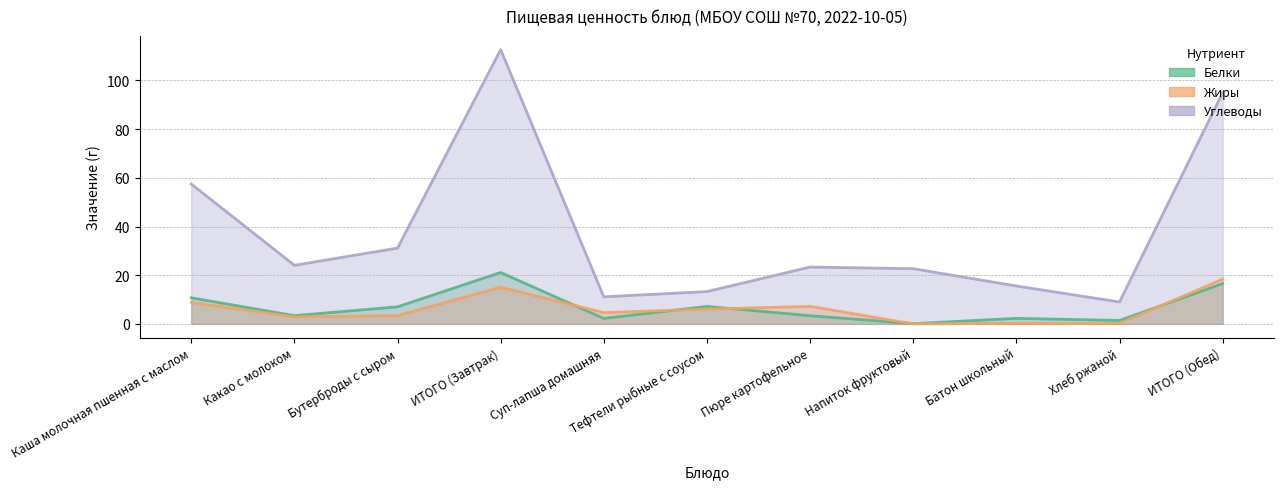

How many values in the Белки series are below 3?

4